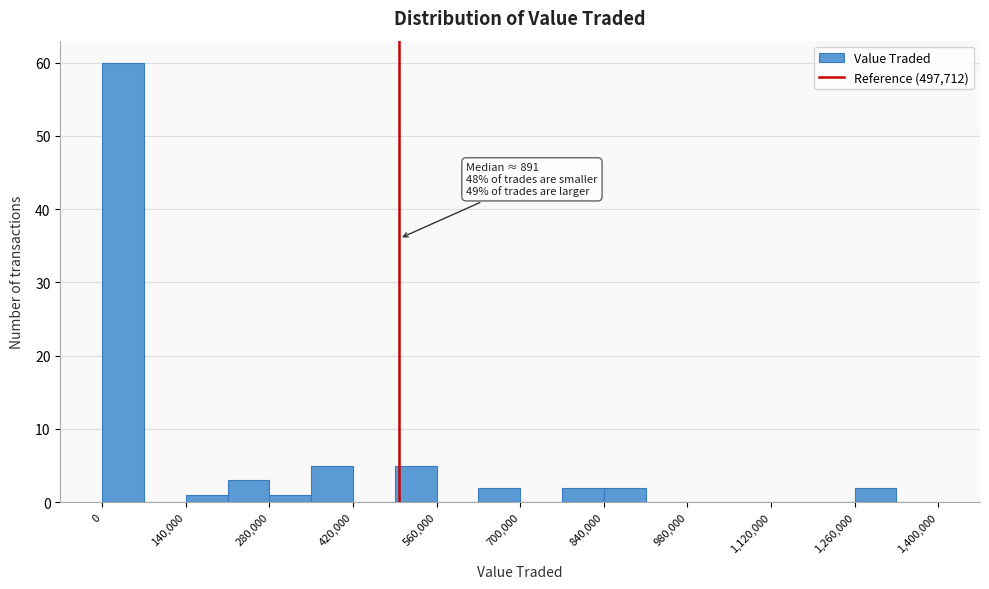

Read against the x-axis, roughly where is the centre of the tallest bar?

40000